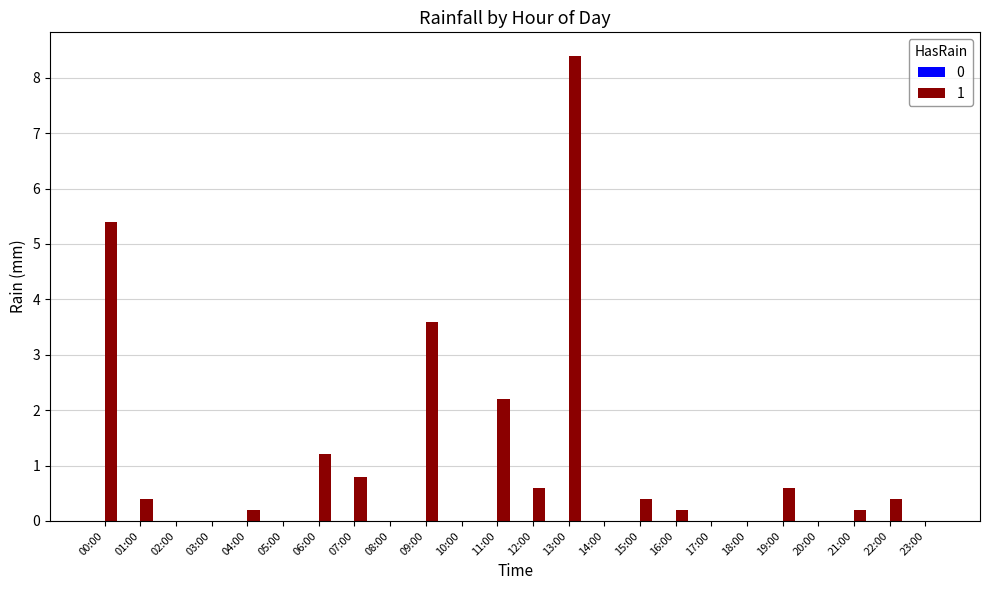

What is the maximum value shown in the chart?

8.4